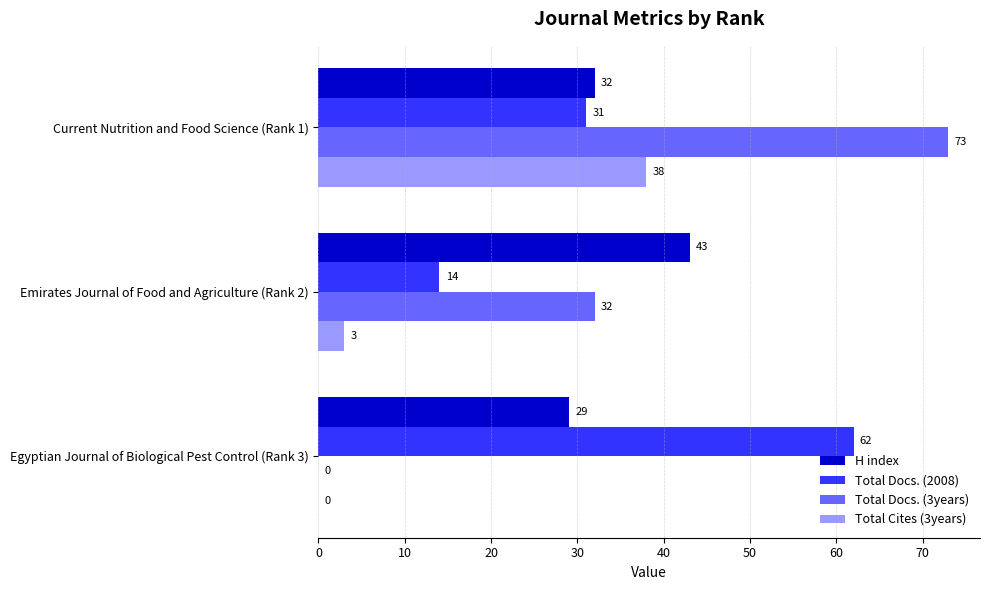

At which label does Total Docs. (2008) reach its peak?

Egyptian Journal of Biological Pest Control (Rank 3)